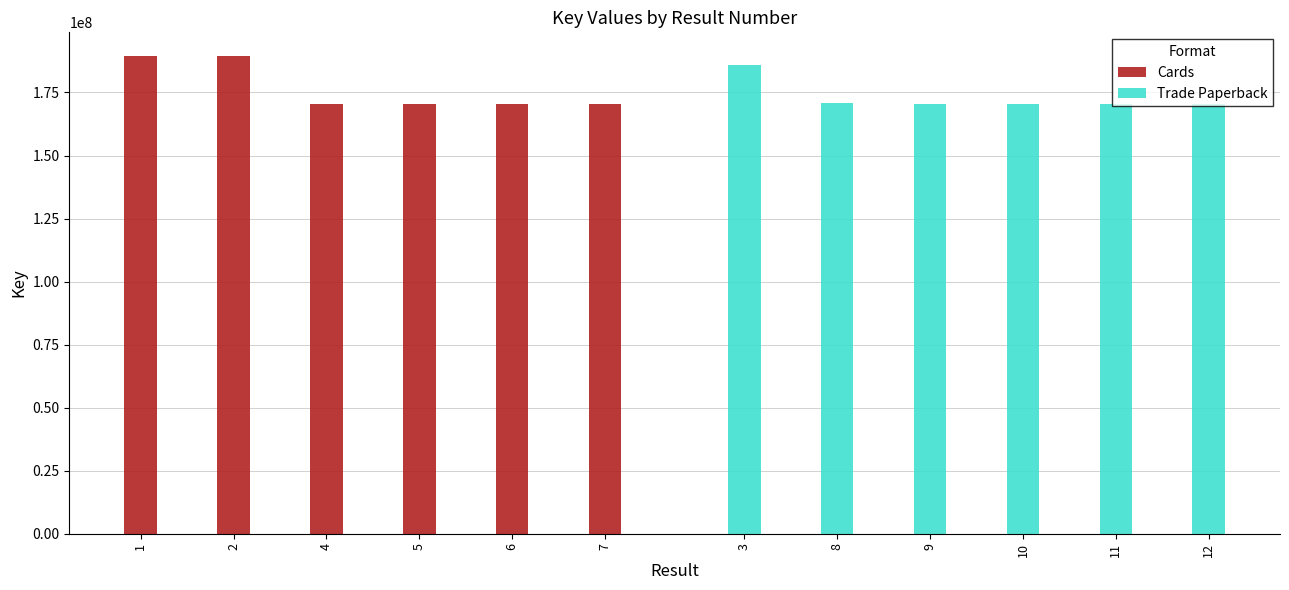

True or false: Cards has a value of 189381202 at 1.

True